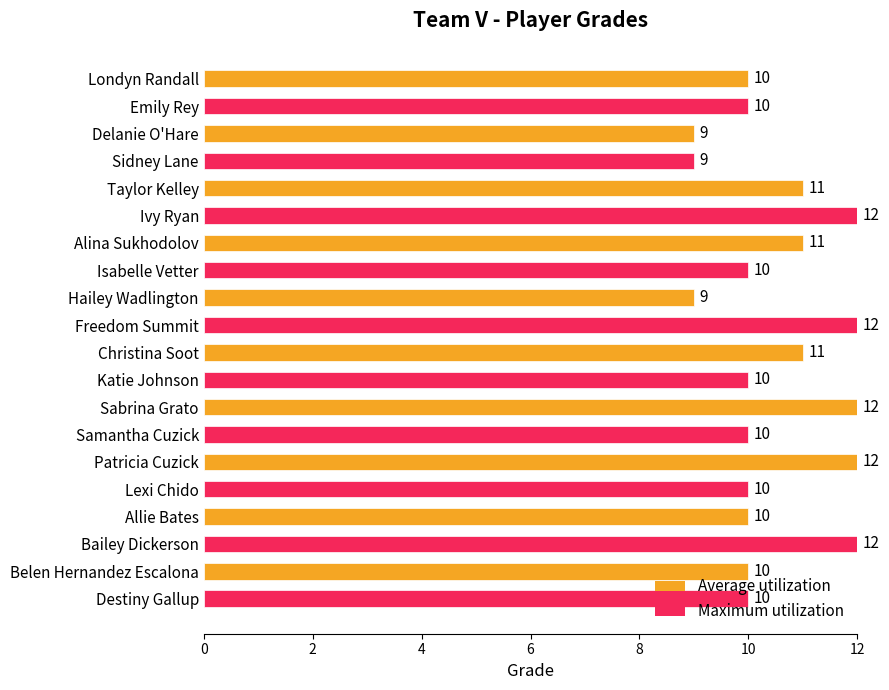

Which has a higher value, Samantha Cuzick or Hailey Wadlington?

Samantha Cuzick